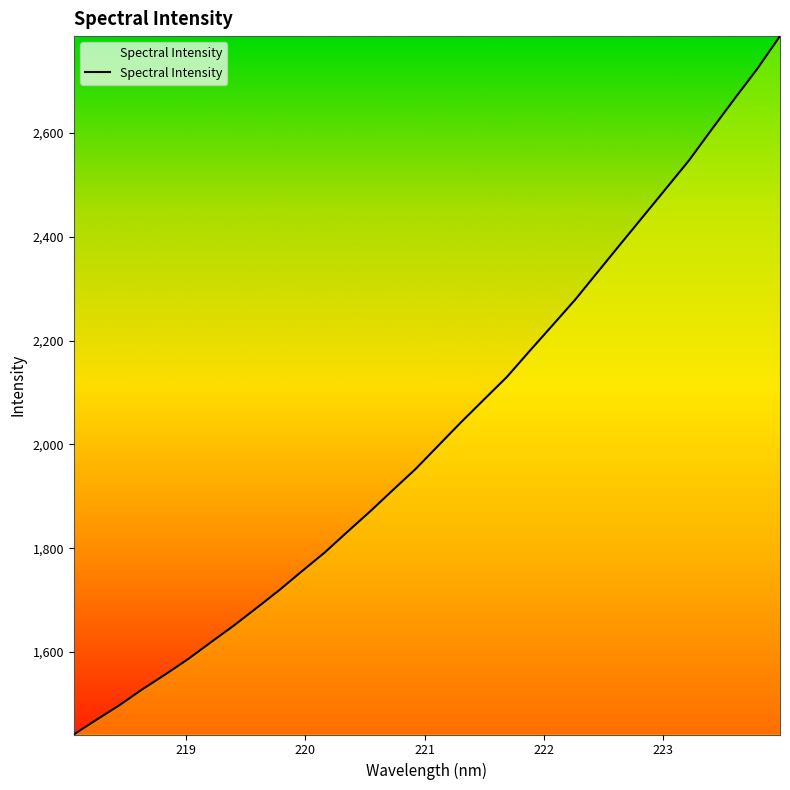

What is the difference between the maximum and minimum values?

1345.1